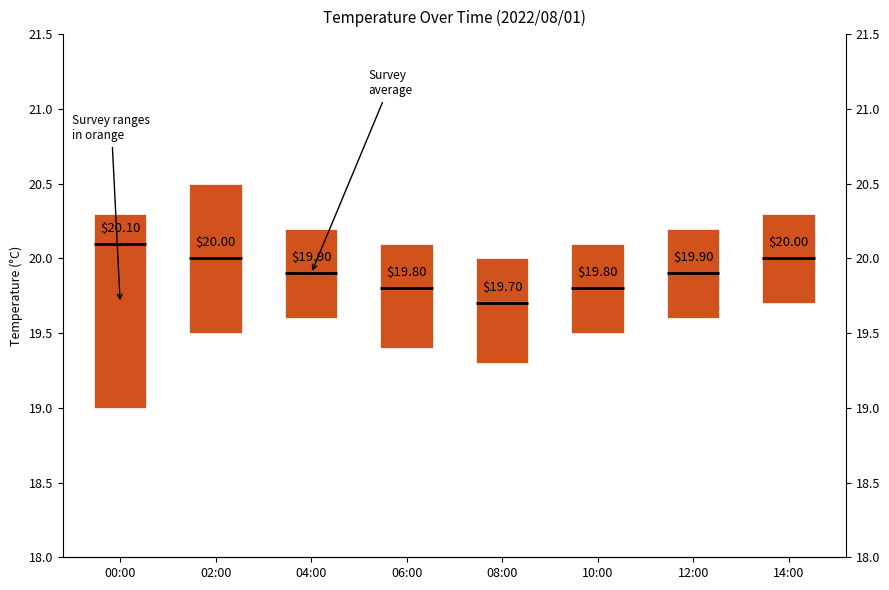

What is the value of the 5th bar from the left?

0.7